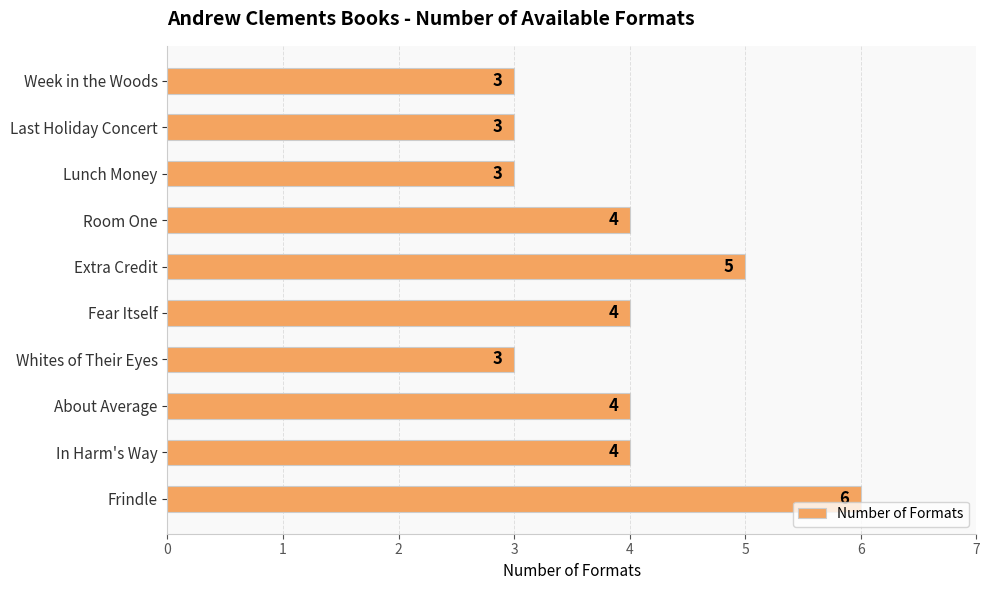

The chart shows a value of 1 at Lunch Money. True or false?

False